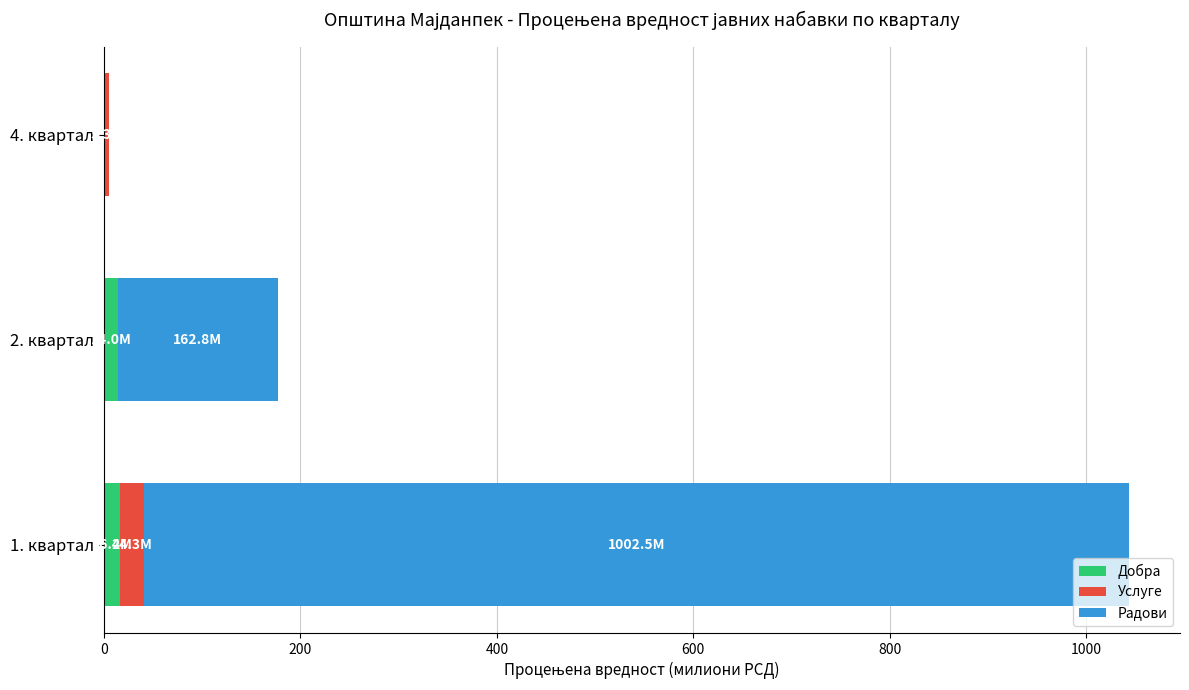

The value of Добра at 4. квартал is 0.0. True or false?

True